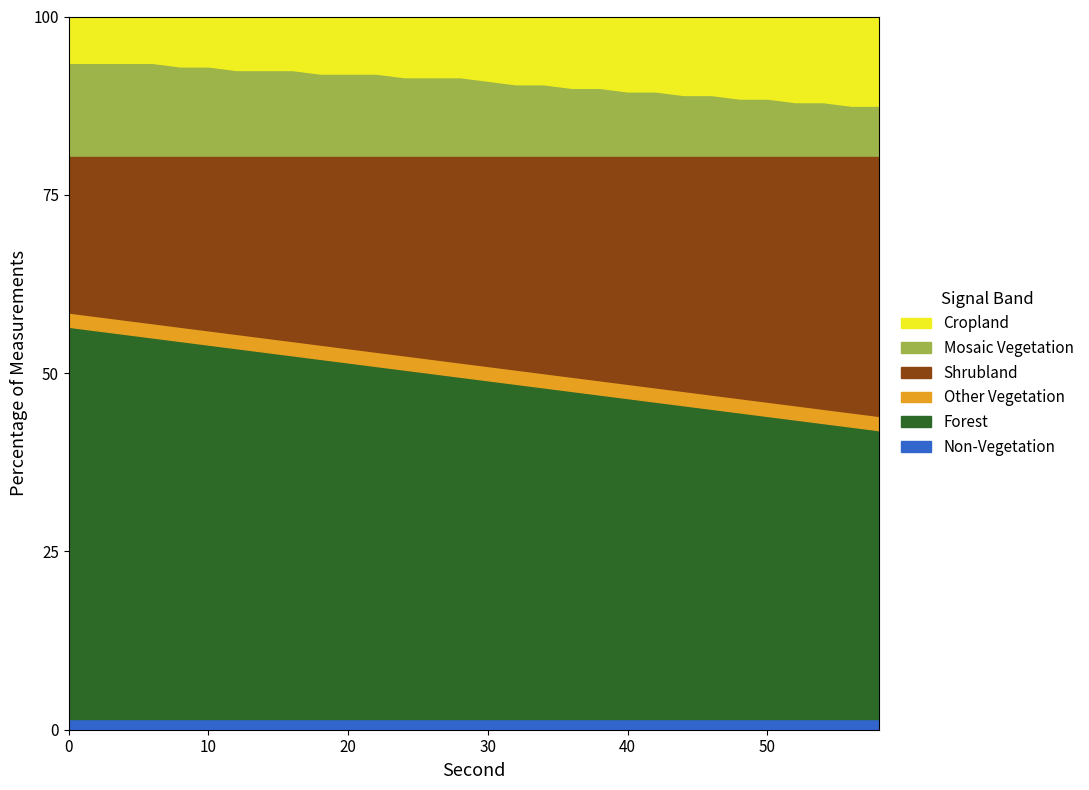

Which series changed the most between 8 and 20?

Forest